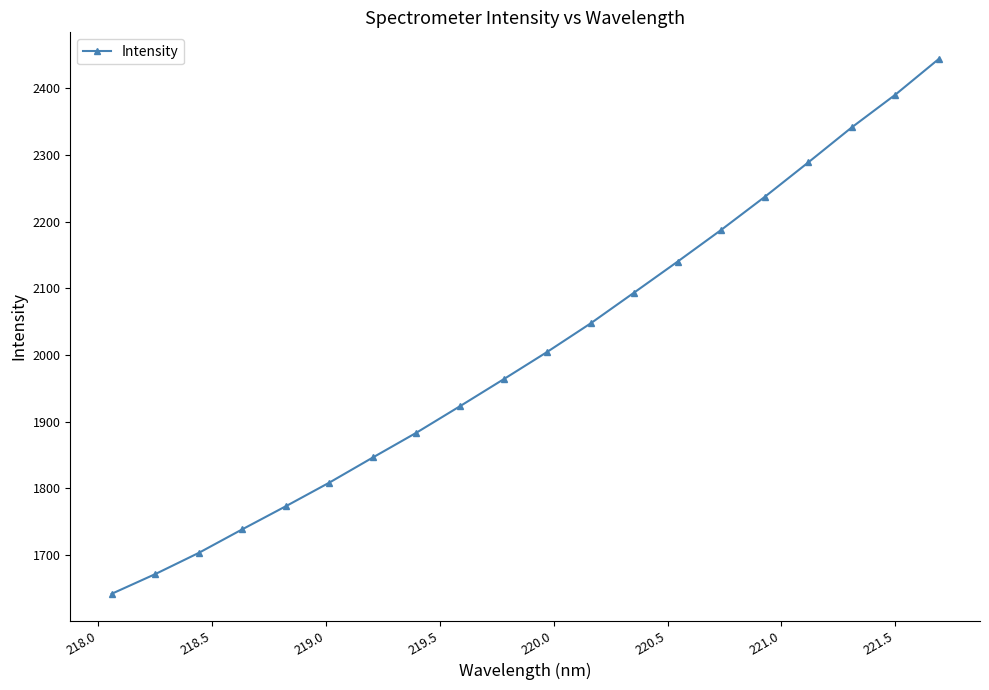

What is the minimum value shown in the chart?

1641.8